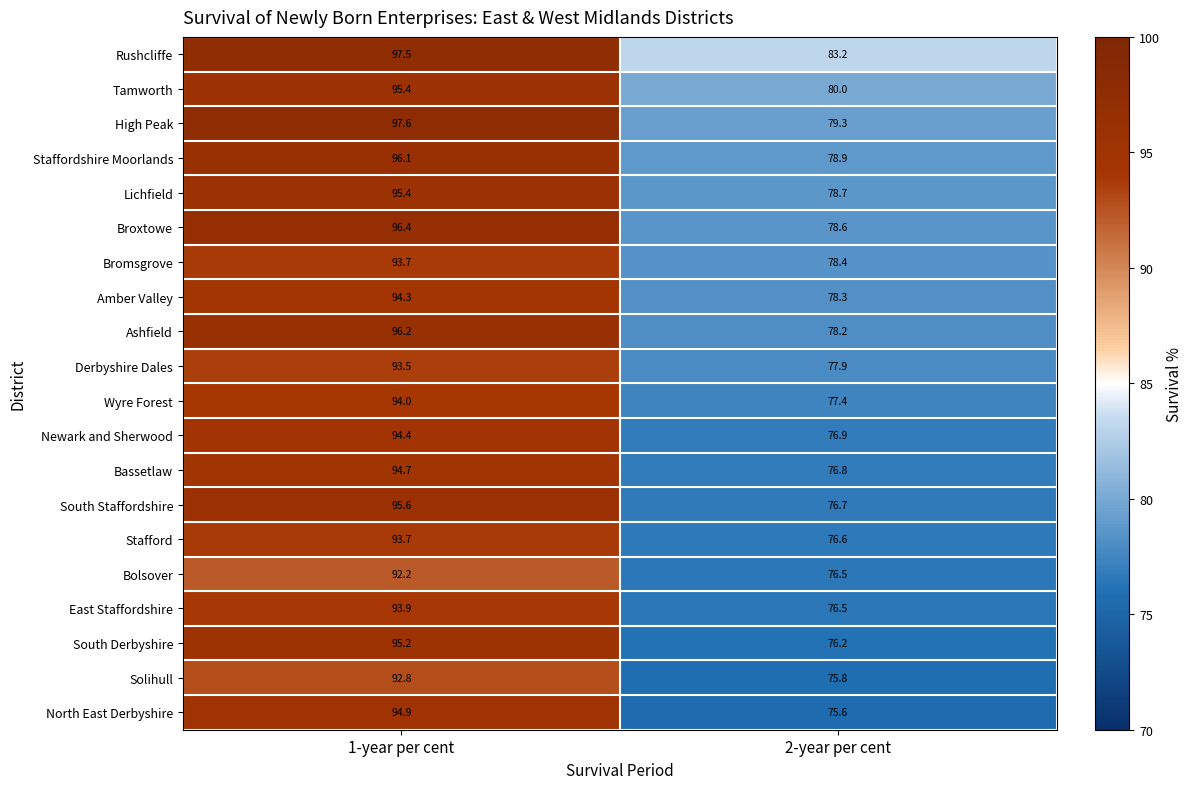

How many series are shown in this chart?

20